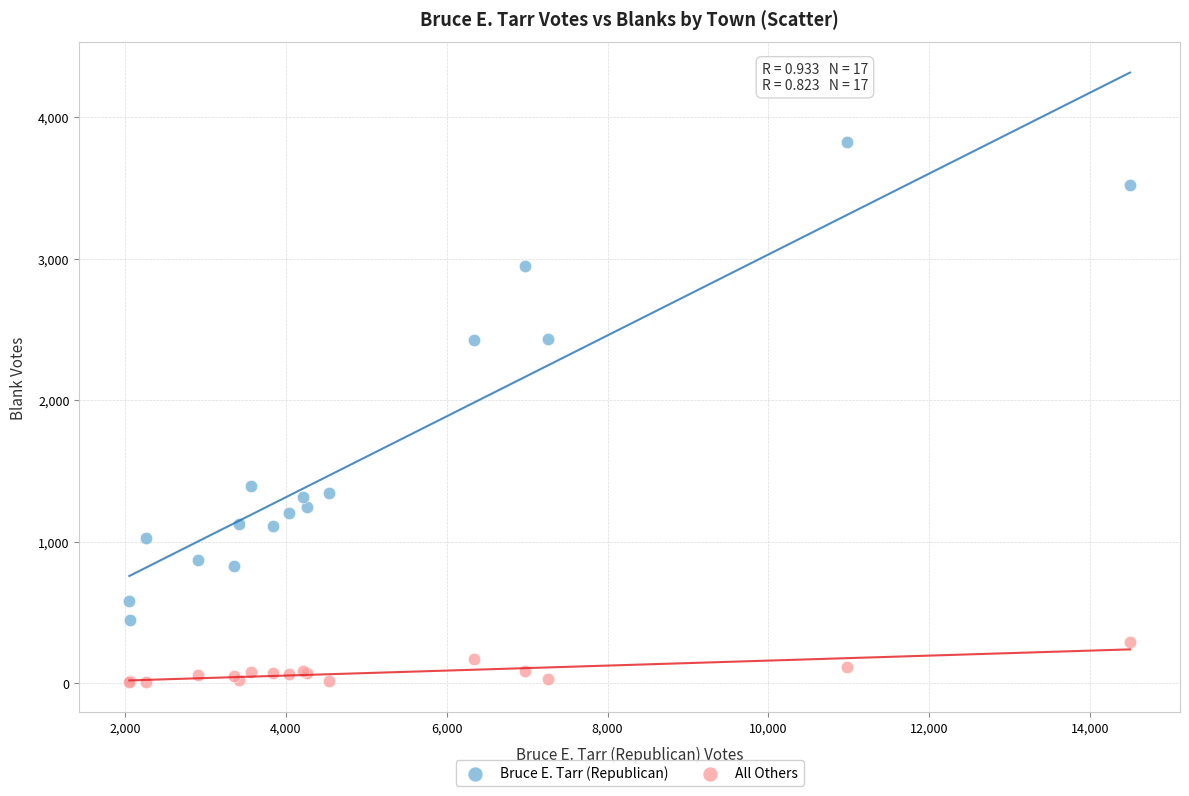

Which series reaches the minimum Y coordinate?

All Others